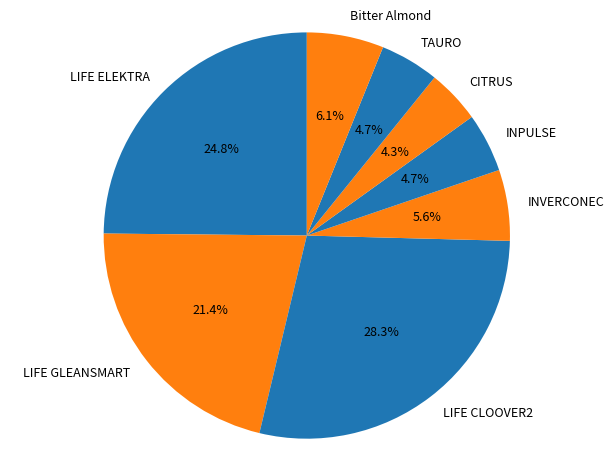

What is the ratio of the value at Bitter Almond to the value at LIFE GLEANSMART?

0.3